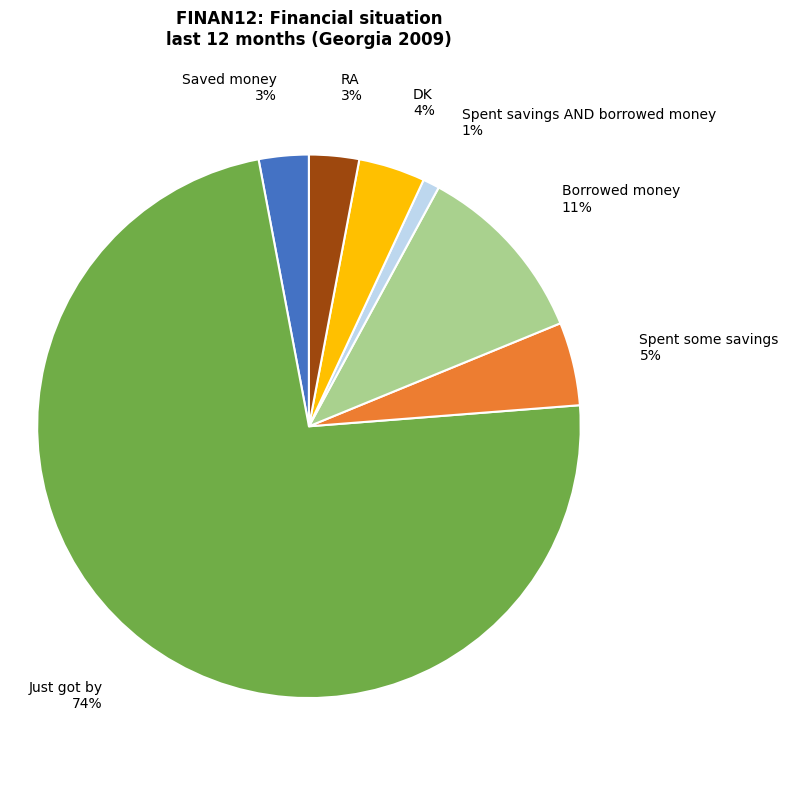

Does Saved money account for over 50% of the chart?

No